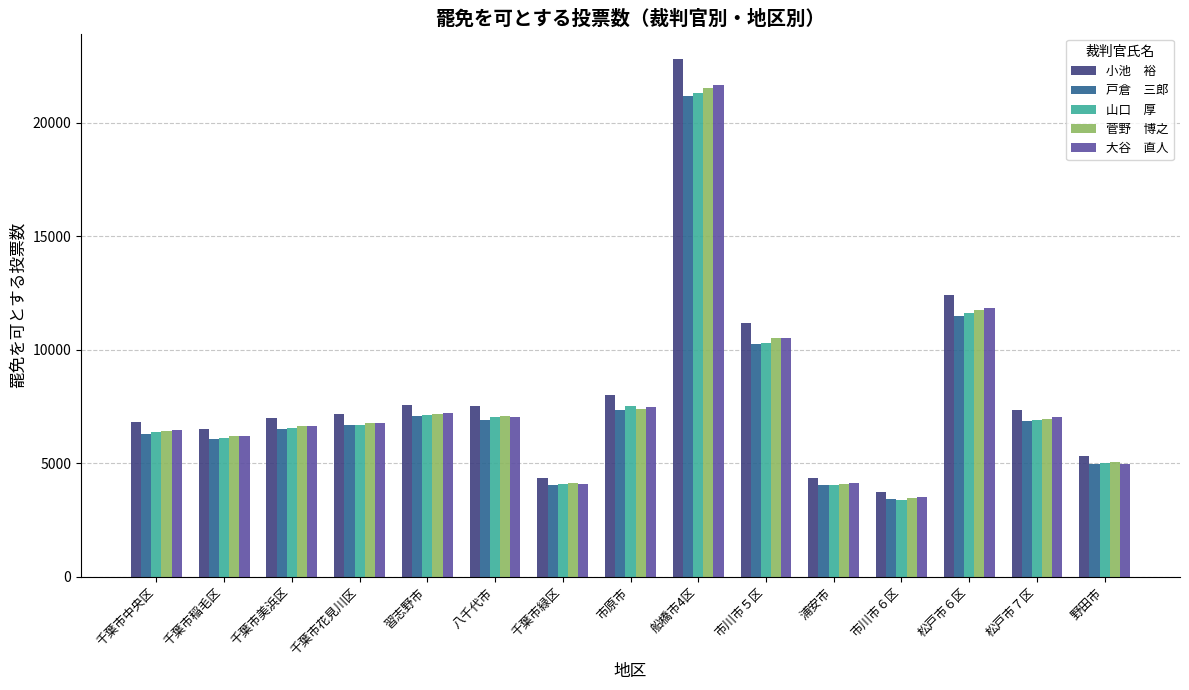

What is the smallest value displayed?

3397